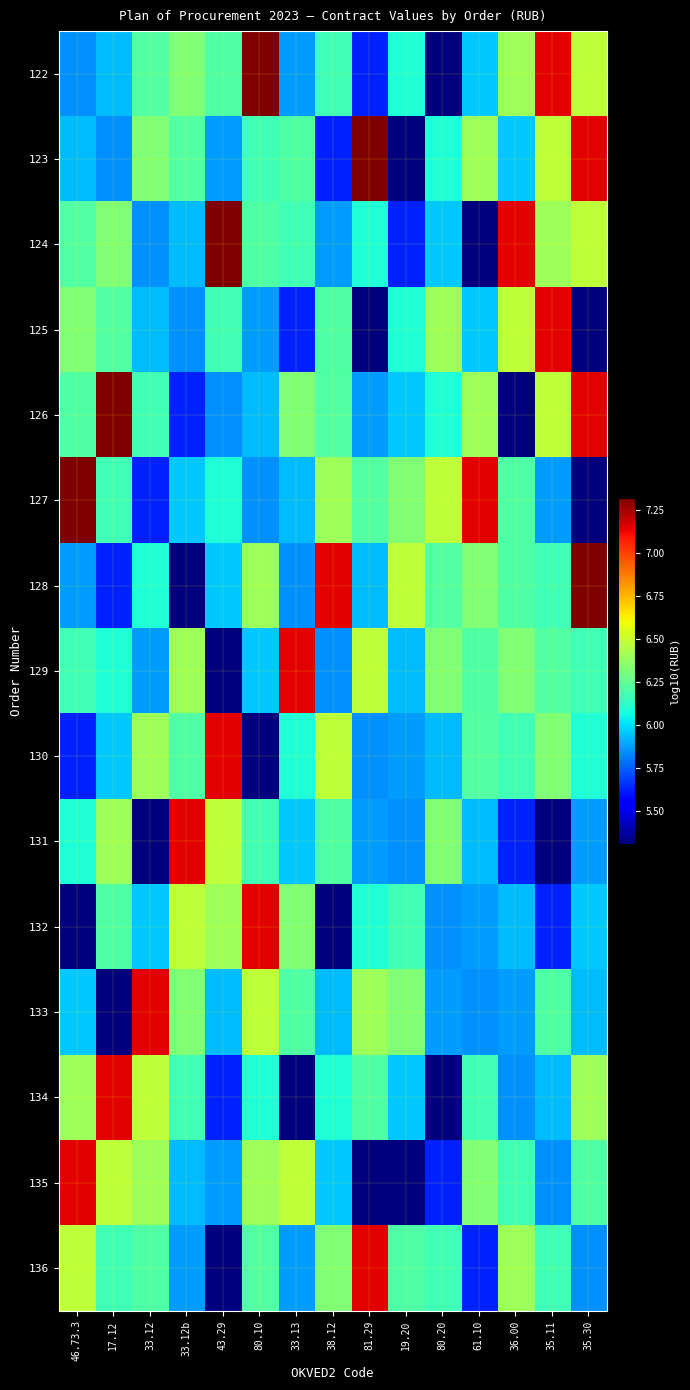

What is the difference between the highest and lowest values at 17.12?

2.0